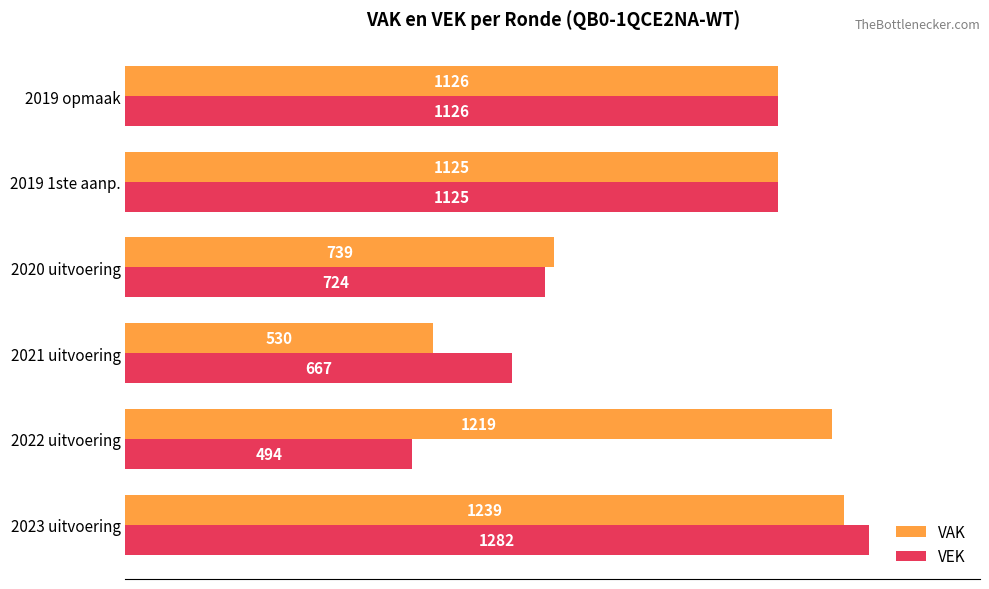

What is the spread (max minus min) of values at 2020 uitvoering?

15